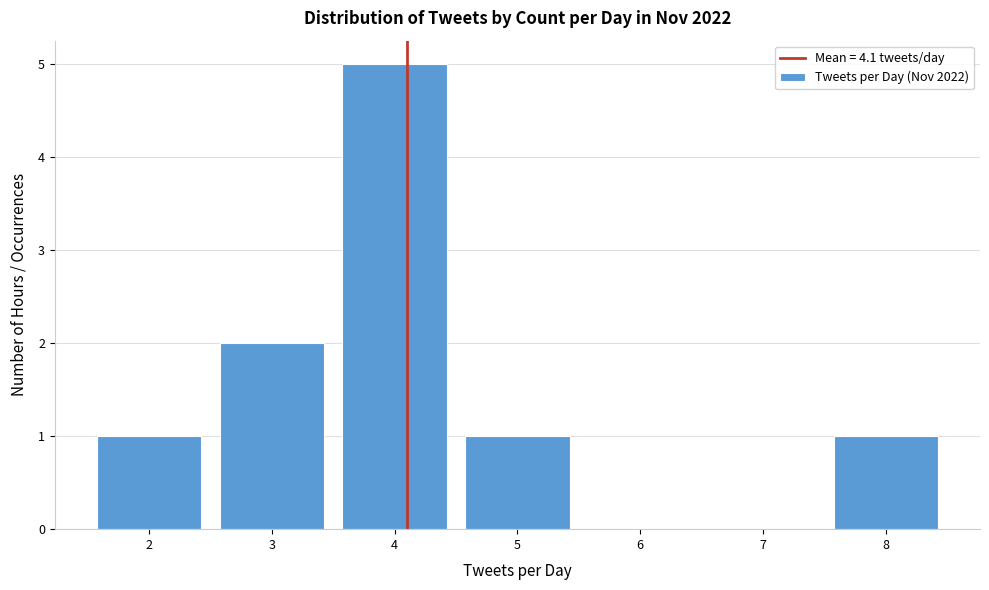

Reading left to right, transcribe this chart: for each bar, give the range it covers on the x-axis and its height. The values are not printed on the chart, so give them approximately, as read against the axis.

1.5 to 2.5: 1
2.5 to 3.5: 2
3.5 to 4.5: 5
4.5 to 5.5: 1
5.5 to 6.5: 0
6.5 to 7.5: 0
7.5 to 8.5: 1